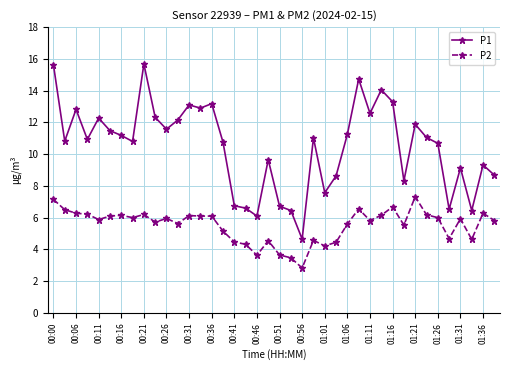

Does the chart display data point markers on the line(s)?

Yes